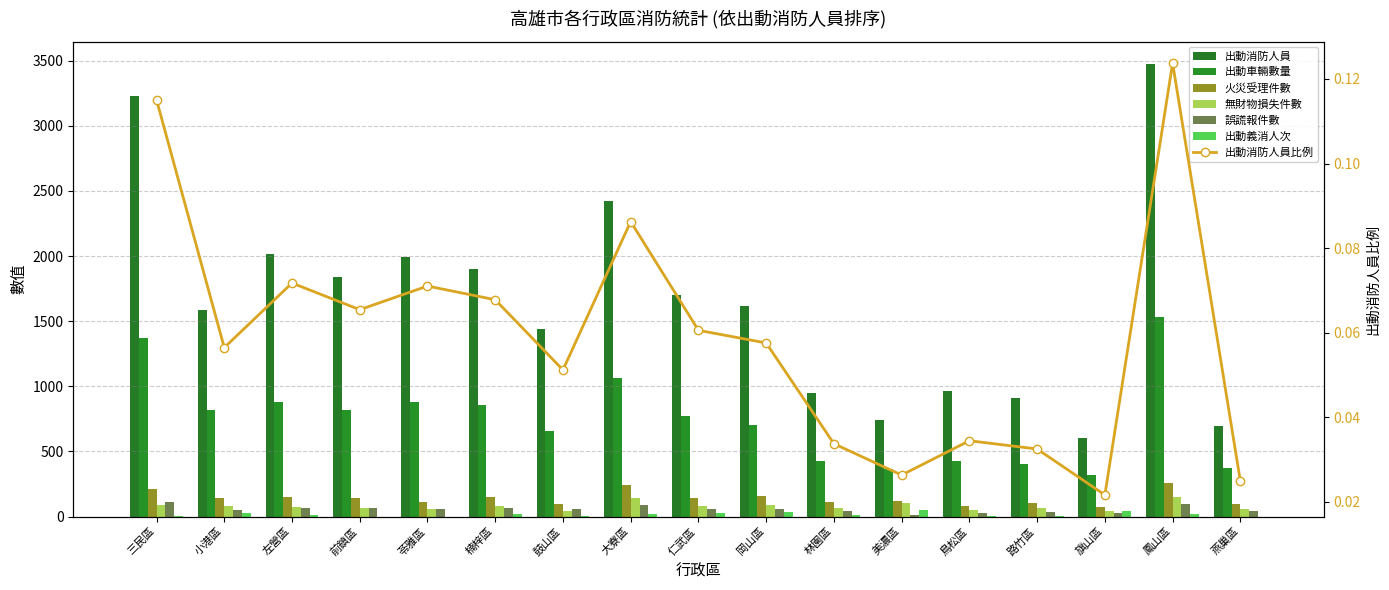

What is the average value of the 誤謊報件數 series?

56